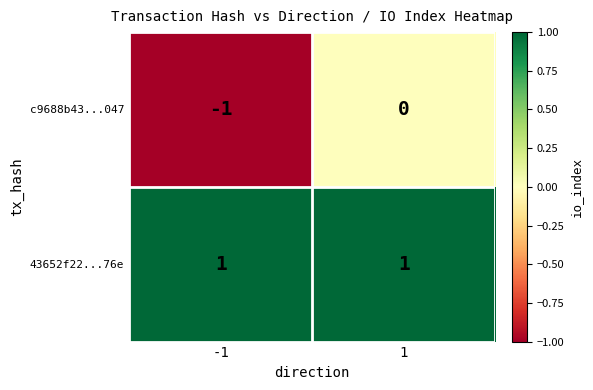

What is the difference between the maximum and minimum values in the c9688b43...047 series?

1